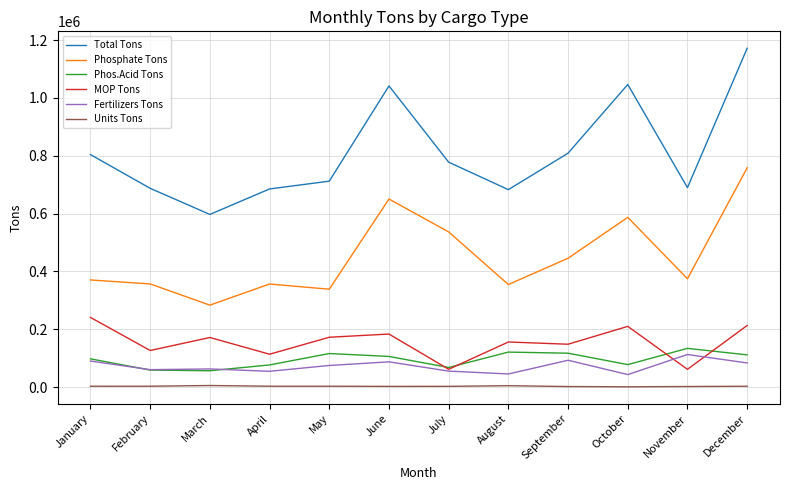

True or false: Phos.Acid Tons and Total Tons cross at least once.

False